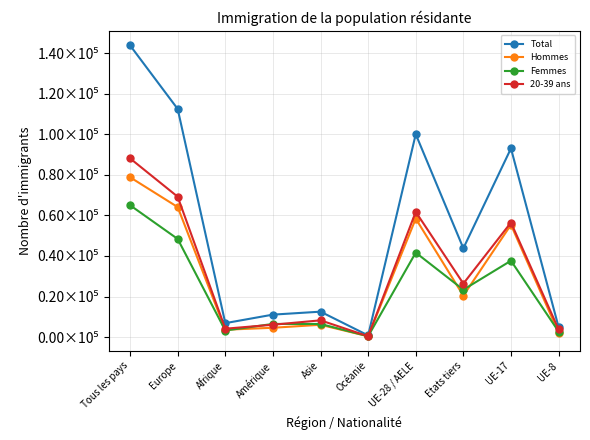

What is the value of the Femmes point at the 1st from the left?

65028